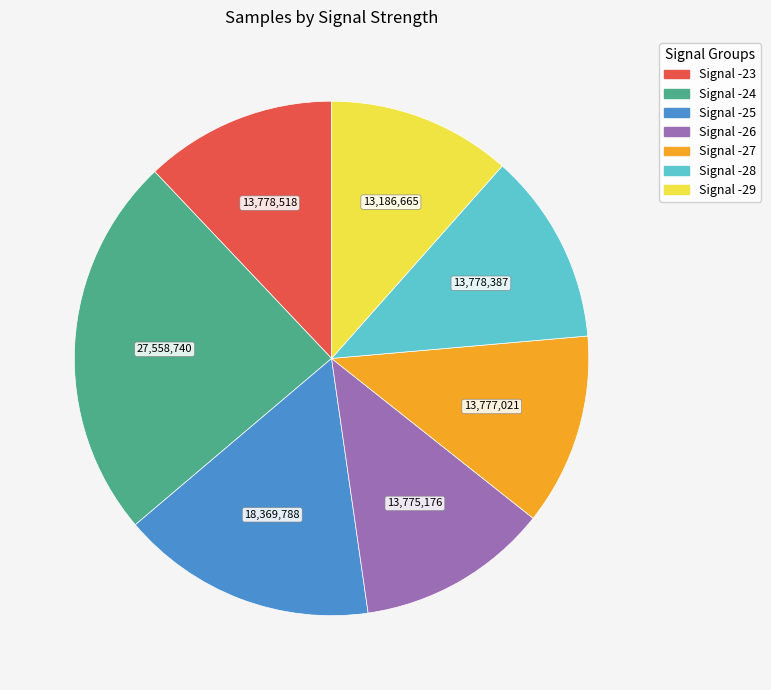

Is there a majority slice in this chart?

No